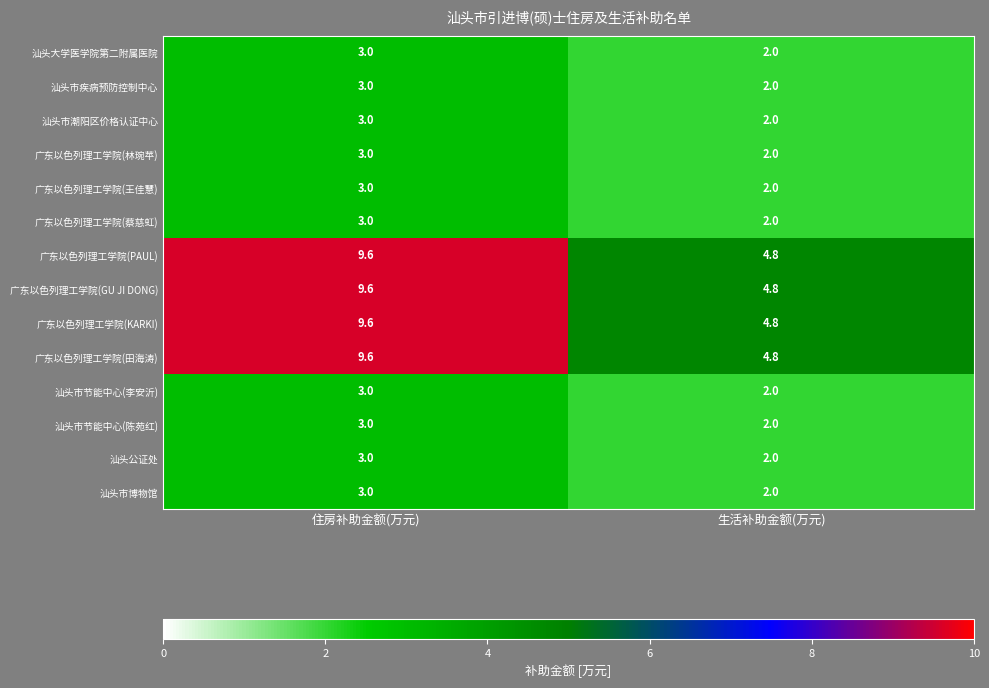

At which category does the chart reach its minimum across all series?

生活补助金额(万元)